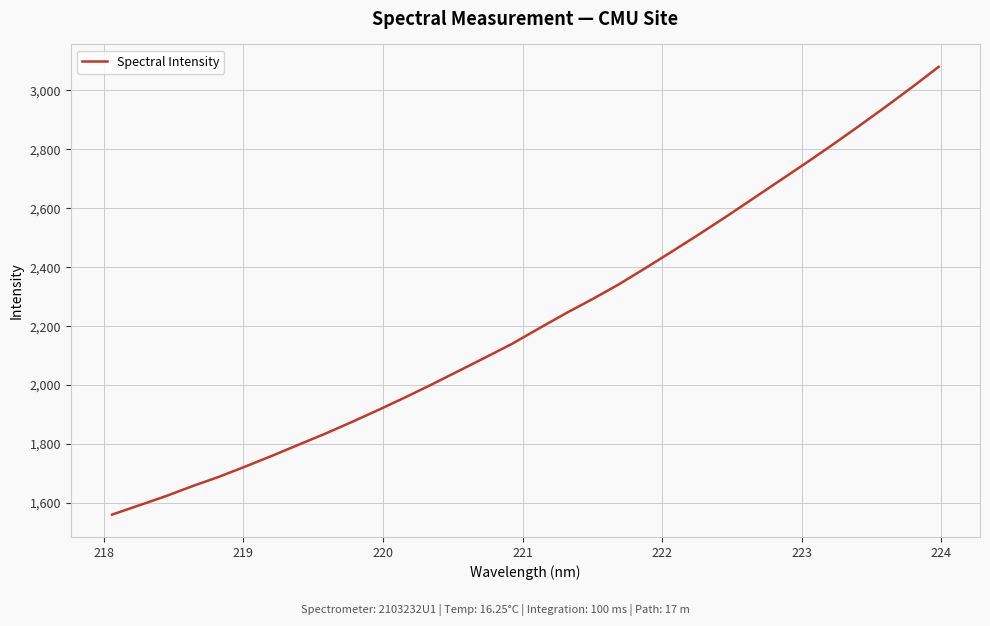

How many lines are shown in the chart?

1